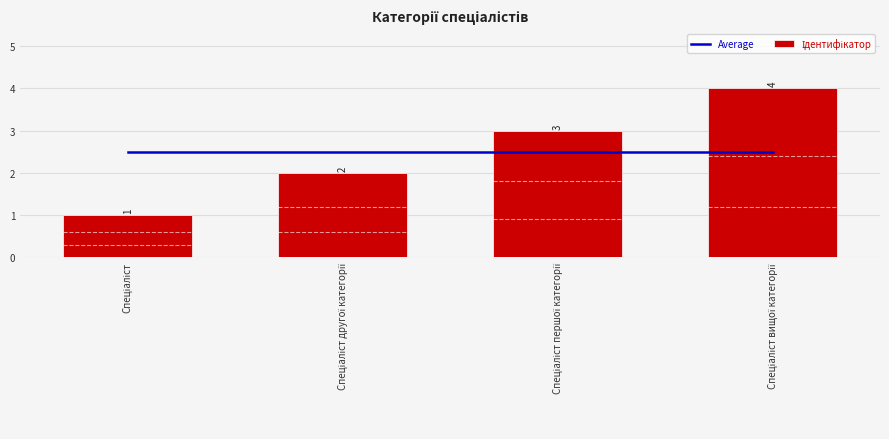

Count the number of data series in this chart.

2